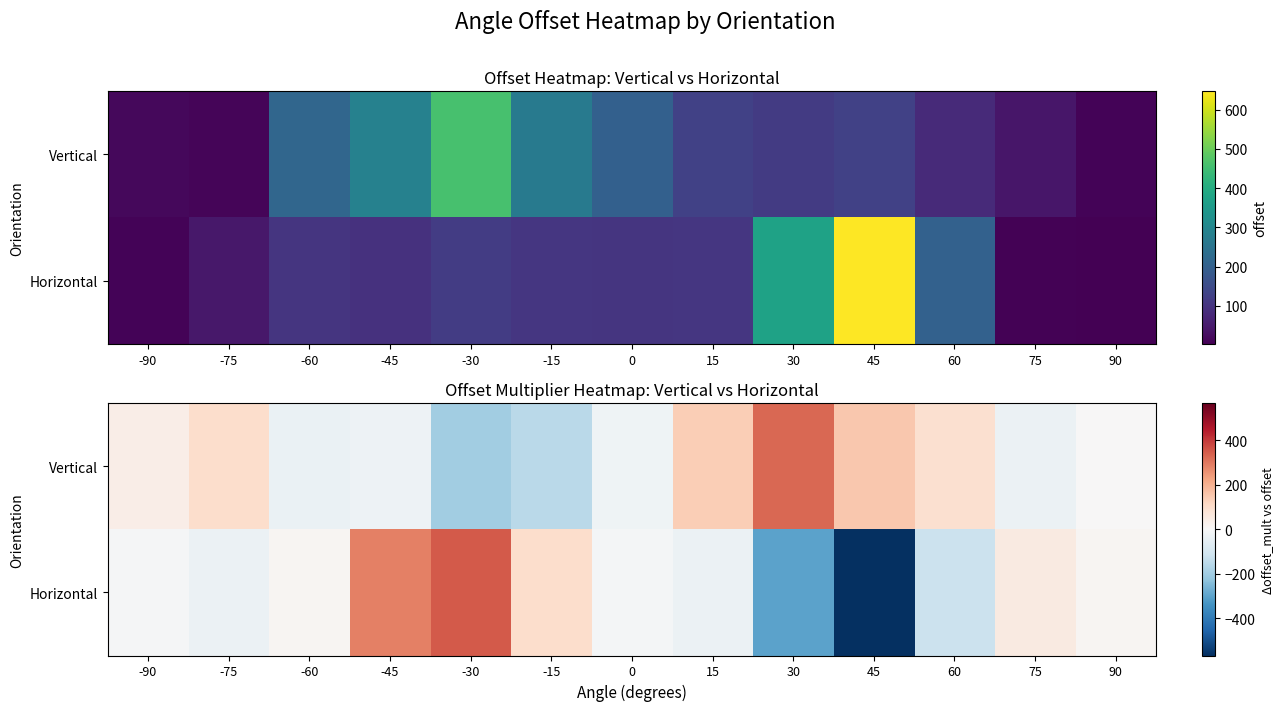

How many data points in Horizontal are less than -6?

6